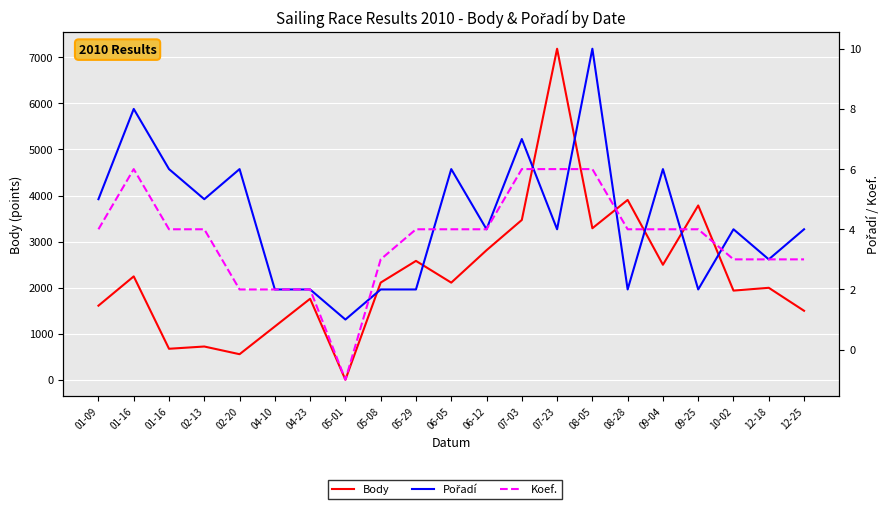

What is the sum of the Pořadí values at 02-13 and 06-05?

11